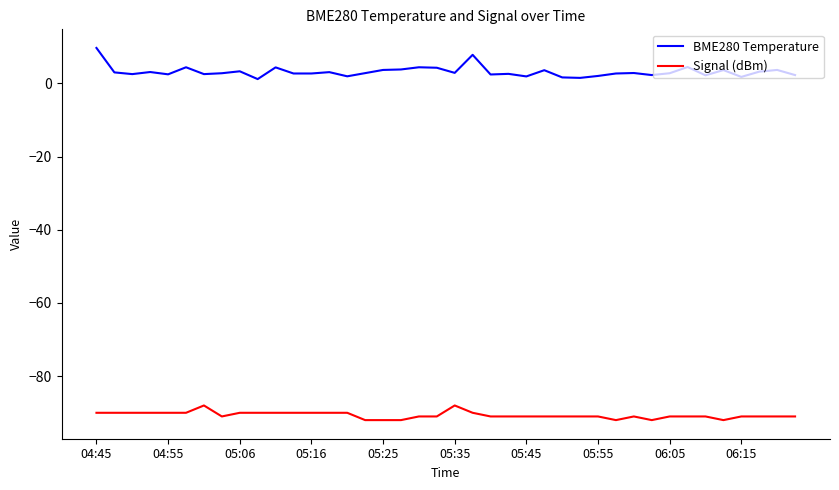

True or false: Signal (dBm) and BME280 Temperature cross at least once.

False